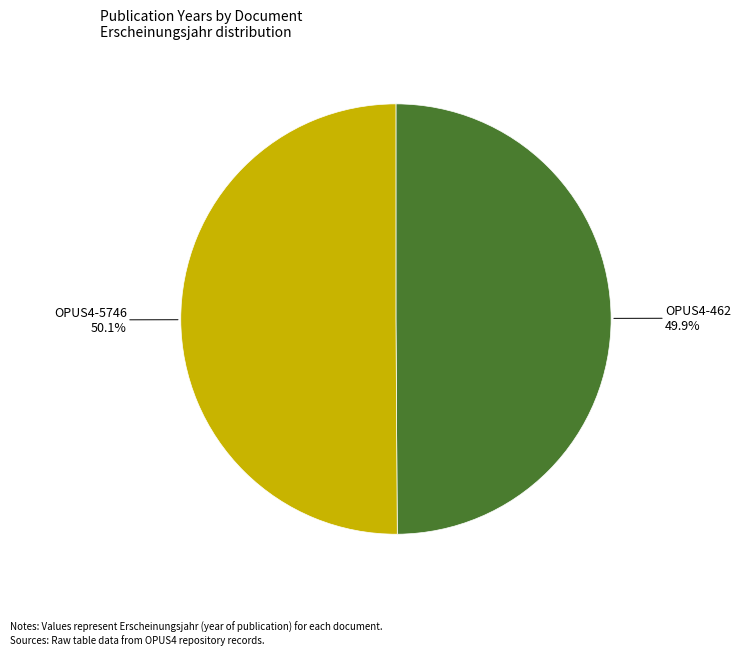

The OPUS4-5746 slice represents 38% of the pie. True or false?

False